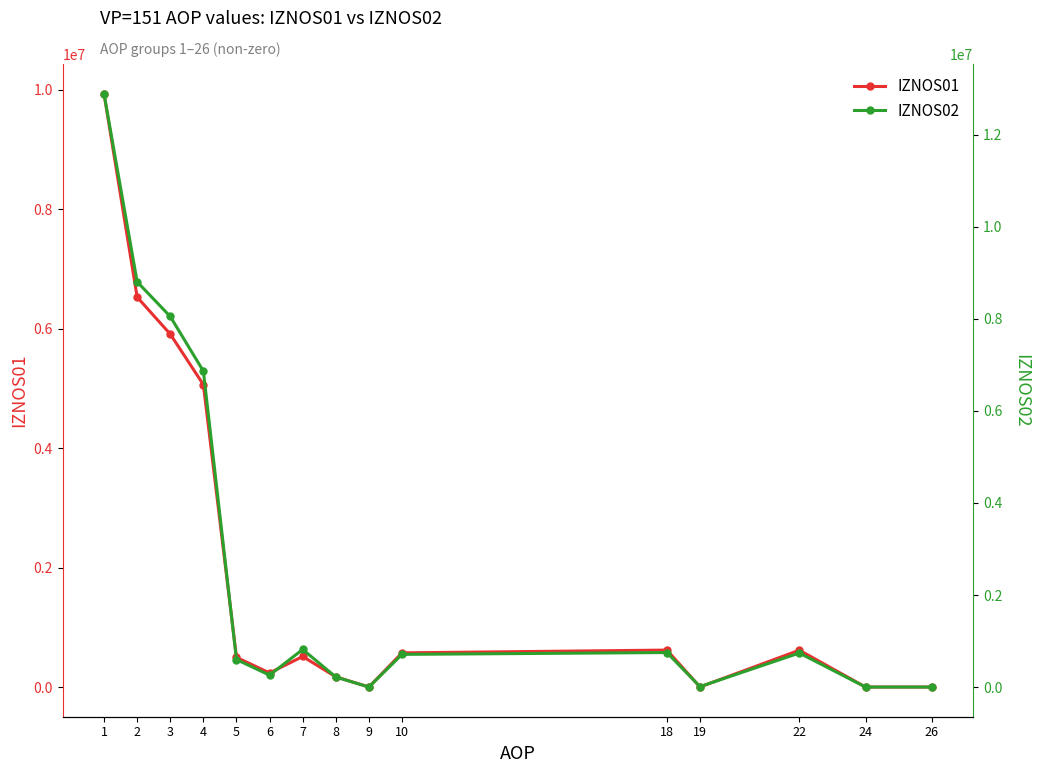

True or false: IZNOS02 has a value of 5411486.5 at 1.

False